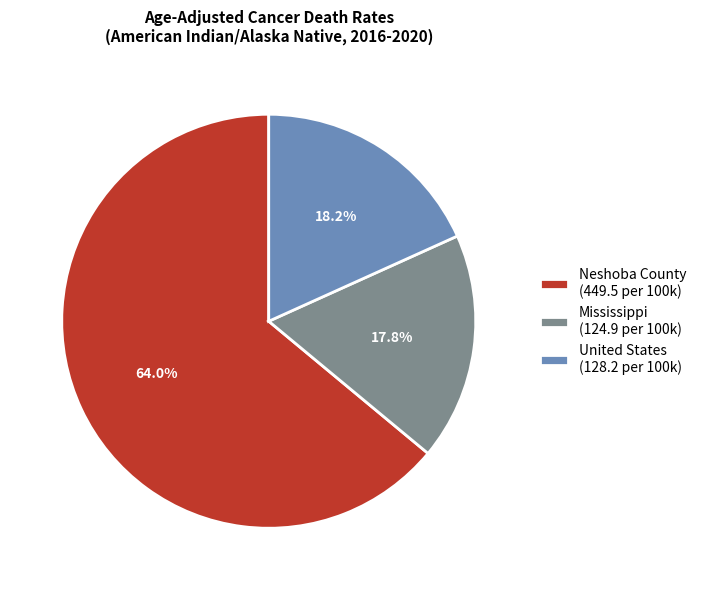

What is the largest slice in the pie chart?

Neshoba County